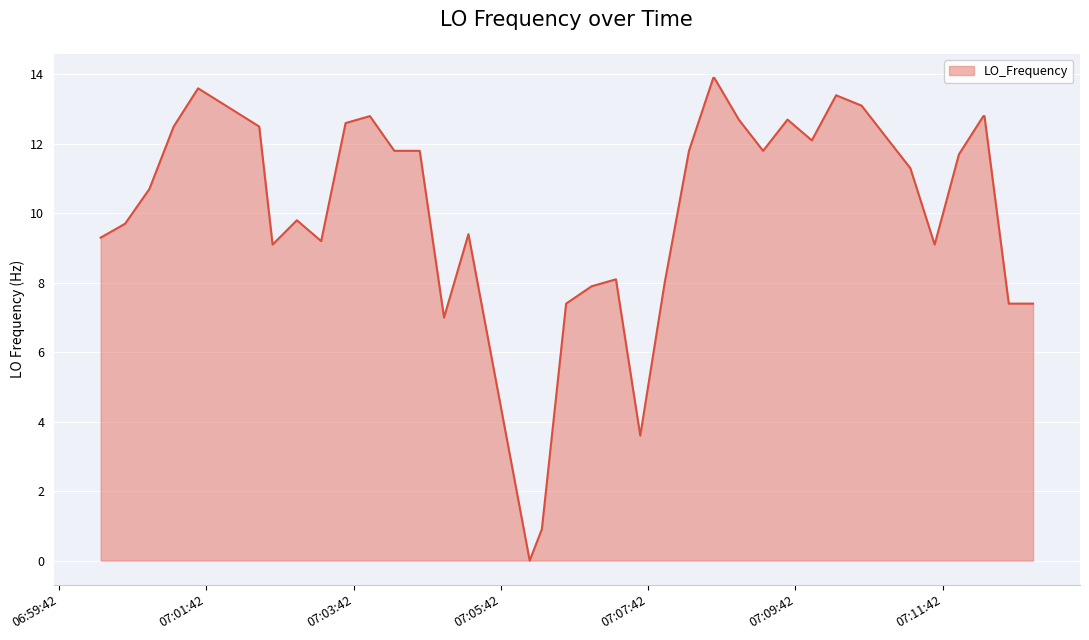

What is the greatest value displayed?

13.9